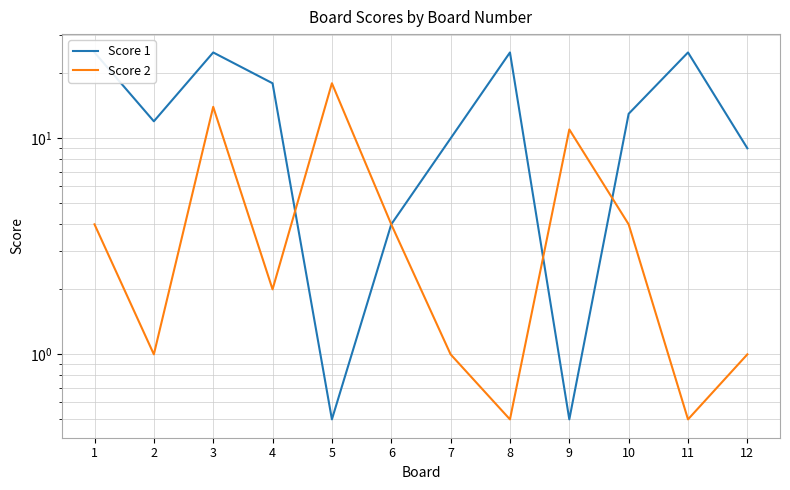

How many interior local valleys does the Score 1 series have?

3